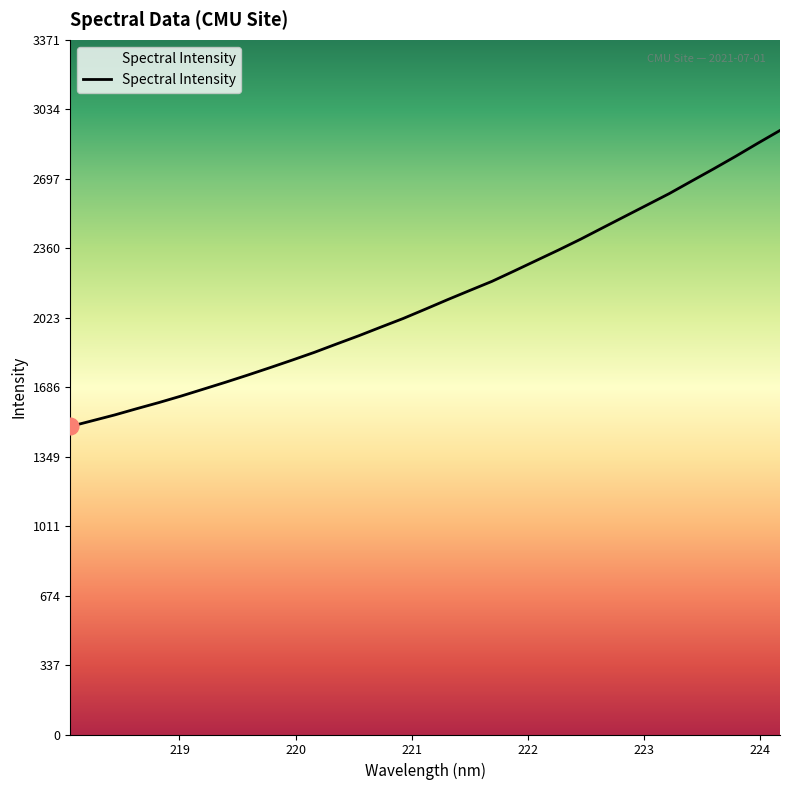

What is the minimum value shown in the chart?

1495.1